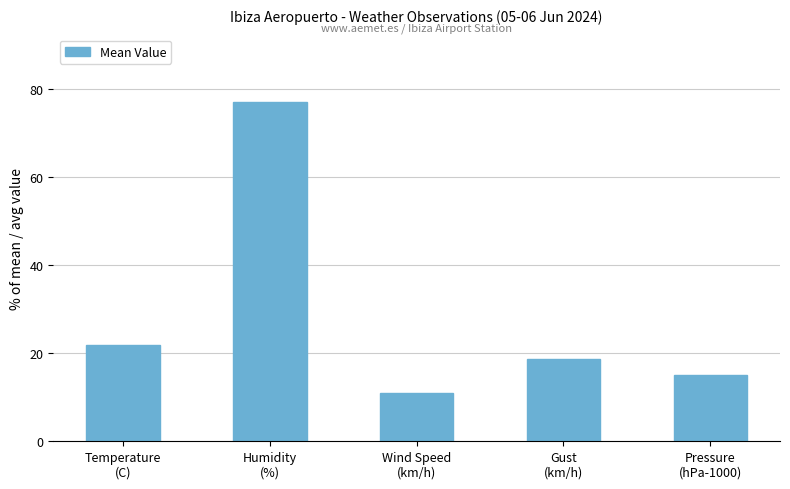

How many bars are there in total?

5